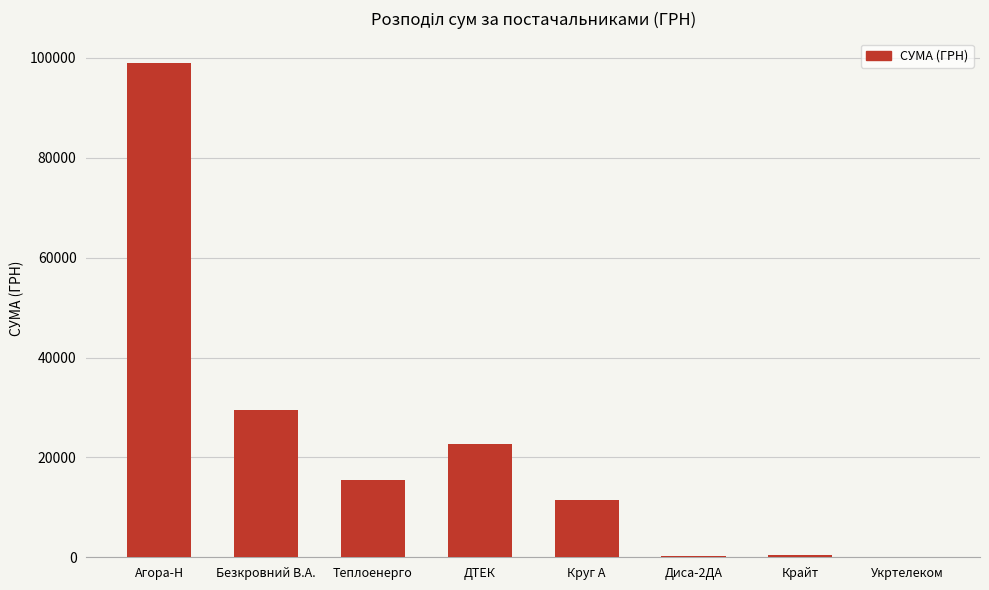

True or false: the data shows 11486.4 at Круг А.

True